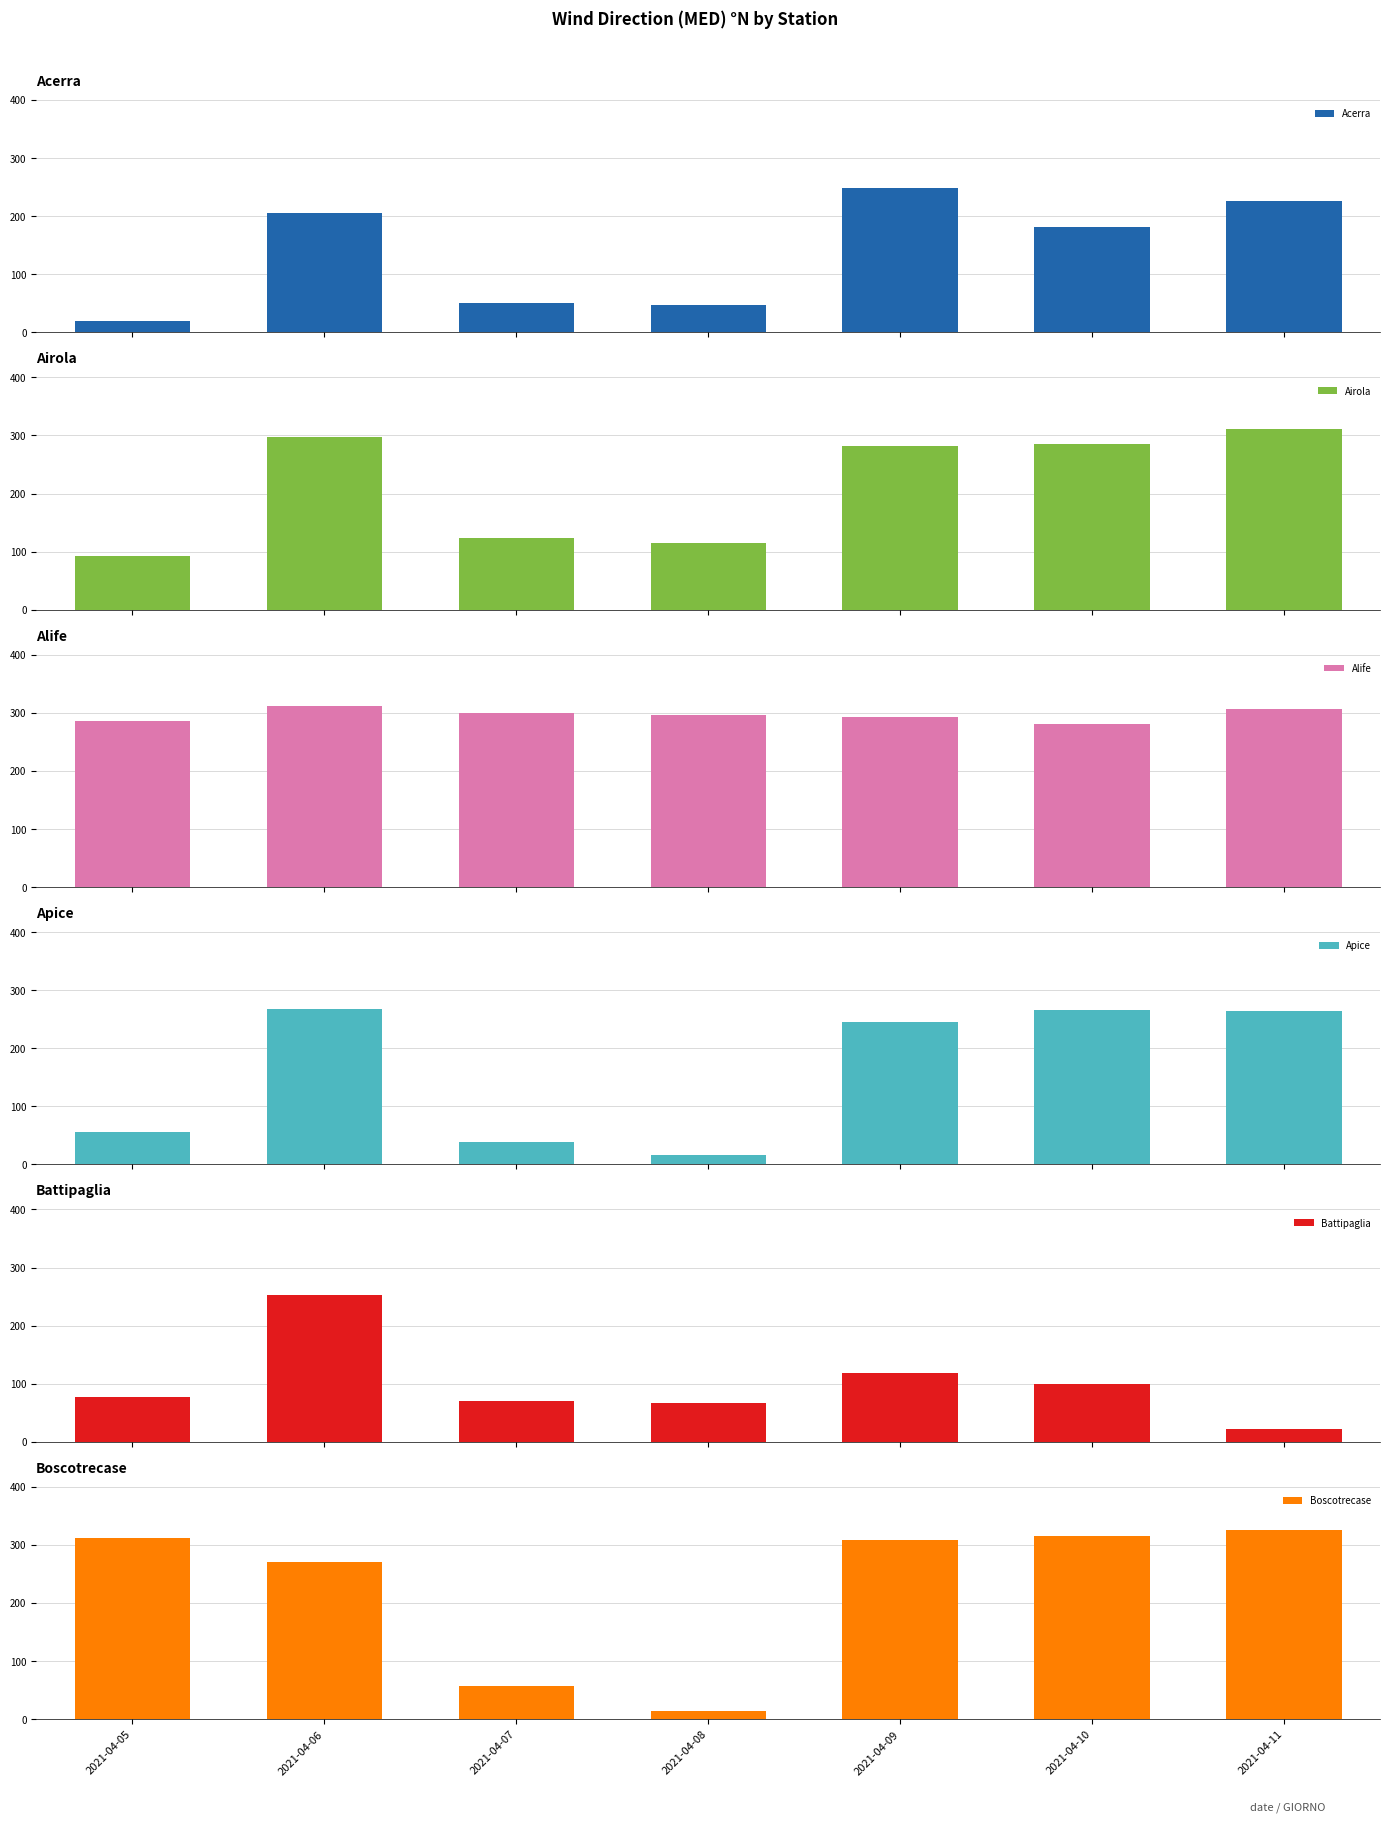

What is the value of the Acerra bar at the 7th from the left?

226